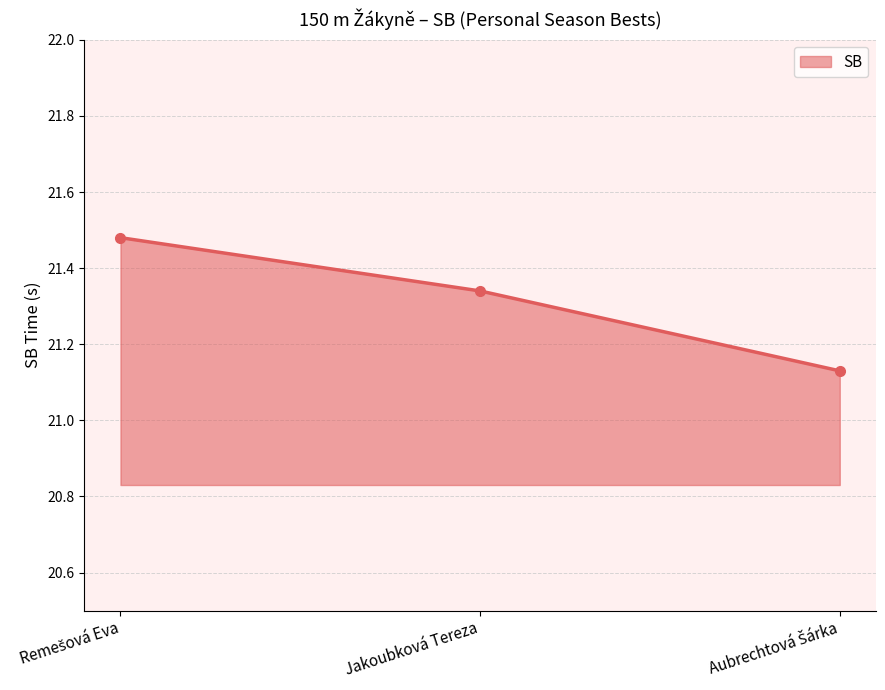

What is the sum of all values?

64.0